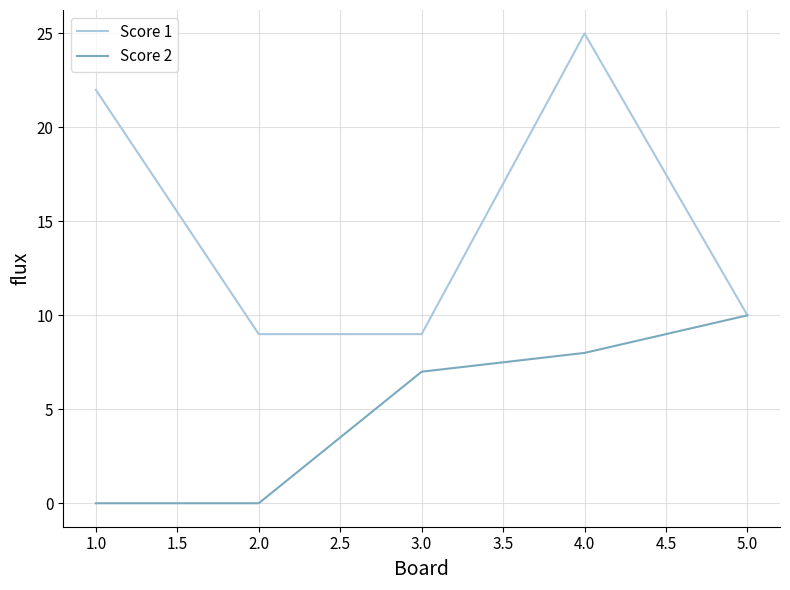

List the series in order of their overall mean, lowest first.

Score 2, Score 1